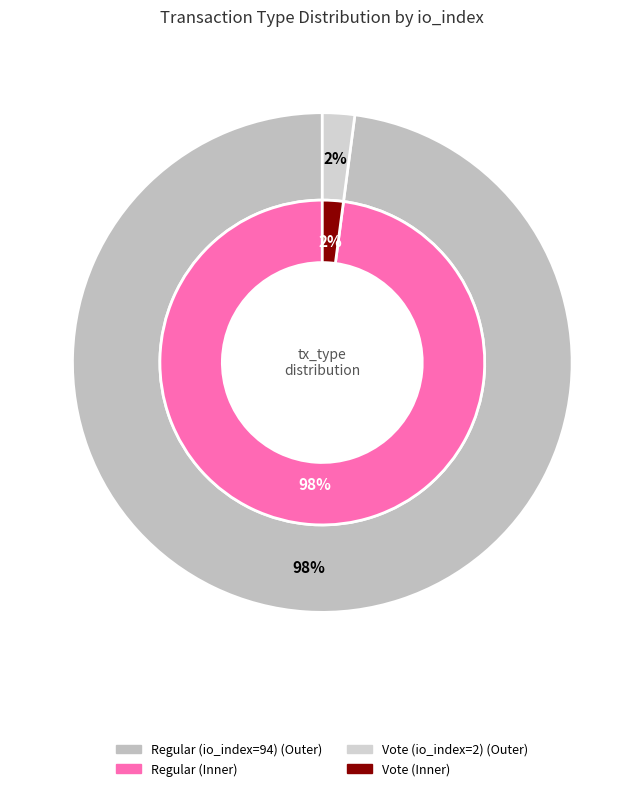

Do Regular (io_index=94) and Vote (io_index=2) together represent more than half of the pie?

Yes